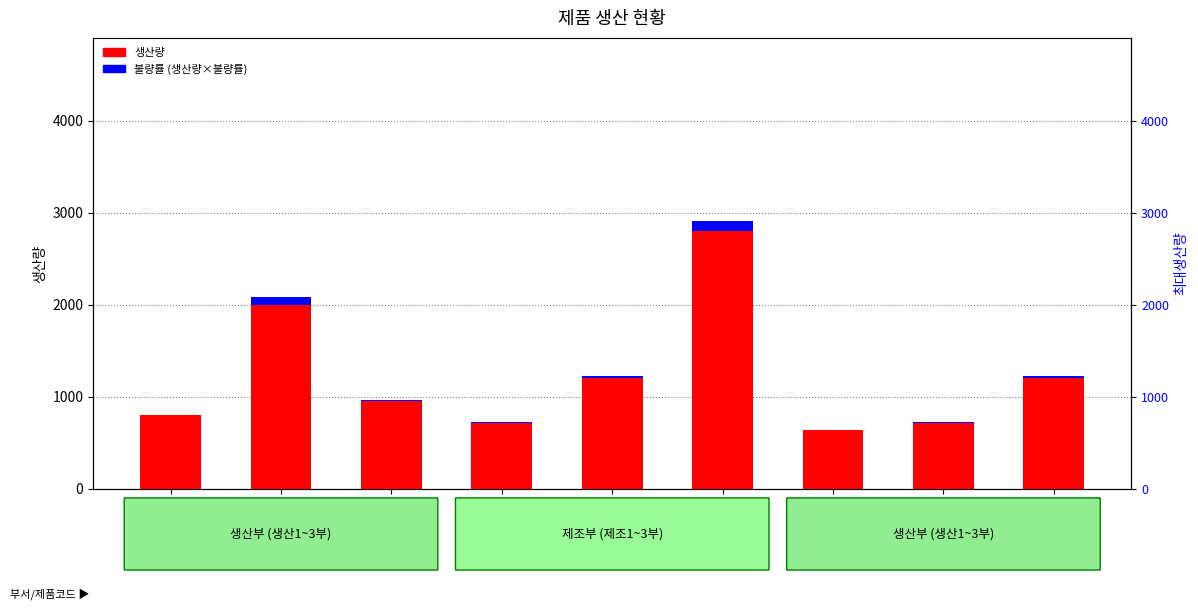

Between PE-23 and AM-22, which is larger?

PE-23